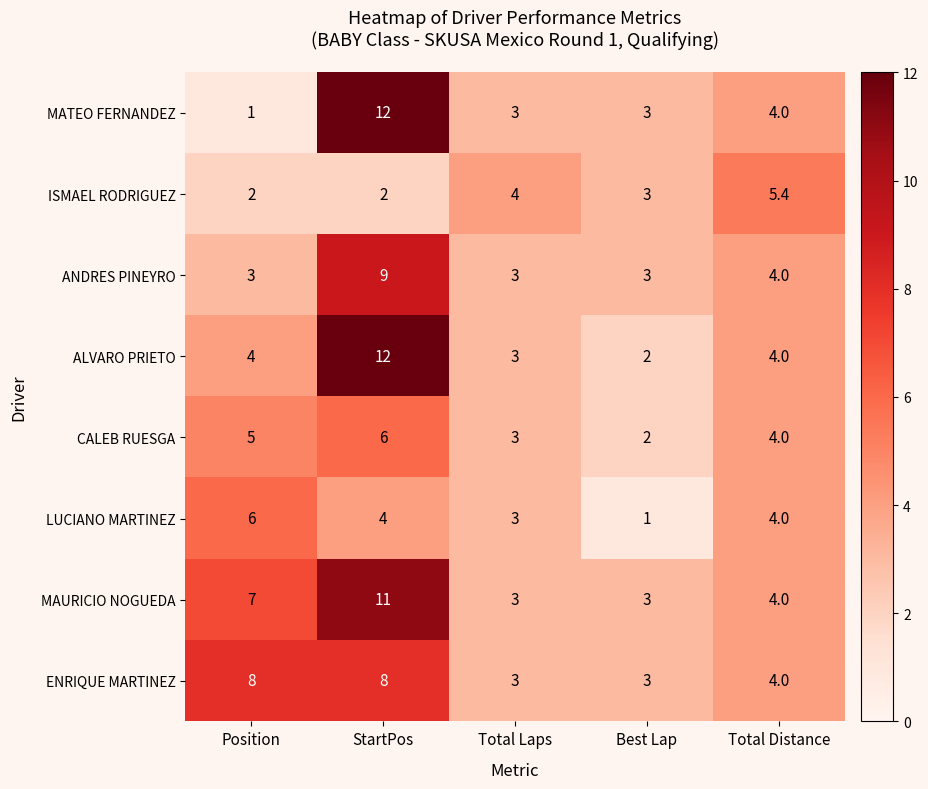

Is it true that MAURICIO NOGUEDA equals 4.0 at Total Distance?

True